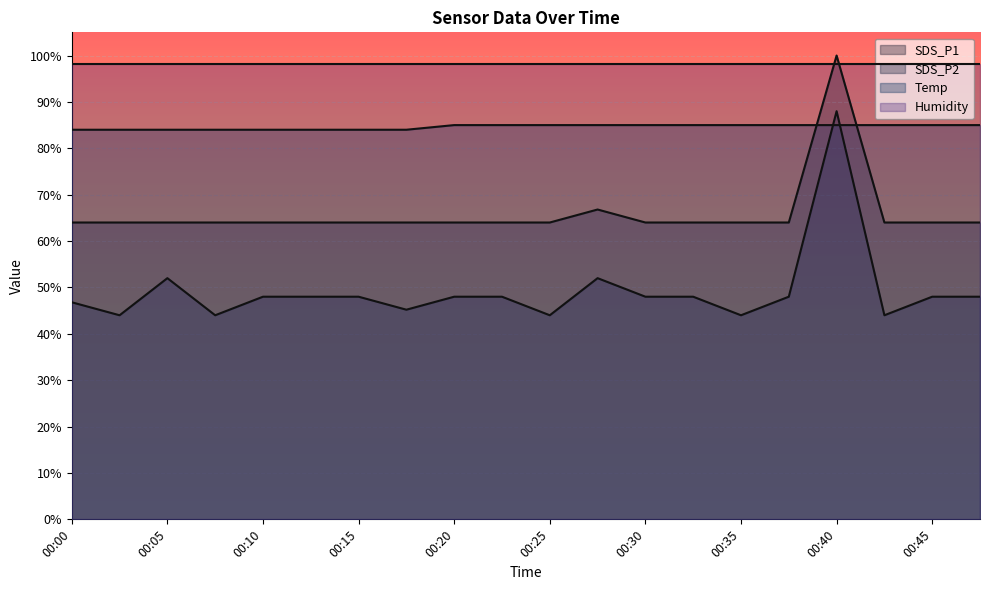

At which label does SDS_P2 reach its minimum?

00:02